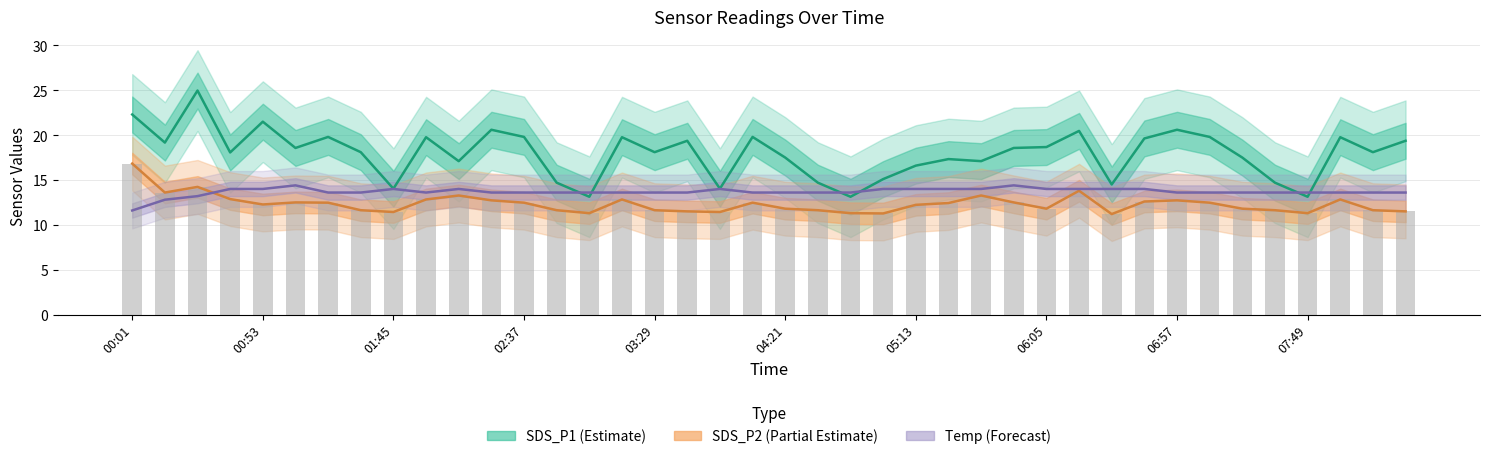

Reading left to right, transcribe all the data shown in this chart.

SDS_P1 (Estimate): 22.3	19.2	25.0	18.1	21.5	18.6	19.8	18.1	14.0	19.8	17.1	20.6	19.8	14.7	13.1	19.8	18.1	19.4	14.0	19.8	17.5	14.7	13.1	15.1	16.6	17.3	17.1	18.6	18.7	20.5	14.5	19.6	20.6	19.8	17.5	14.7	13.1	19.8	18.1	19.4
SDS_P2 (Partial Estimate): 16.8	13.6	14.2	12.9	12.3	12.5	12.5	11.6	11.4	12.8	13.3	12.7	12.5	11.6	11.3	12.8	11.6	11.5	11.4	12.5	11.8	11.6	11.3	11.3	12.2	12.4	13.3	12.5	11.8	13.8	11.2	12.6	12.7	12.5	11.8	11.6	11.3	12.8	11.6	11.5
Temp (Forecast): 11.6	12.8	13.2	14.0	14.0	14.4	13.6	13.6	14.0	13.6	14.0	13.6	13.6	13.6	13.6	13.6	13.6	13.6	14.0	13.6	13.6	13.6	13.6	14.0	14.0	14.0	14.0	14.4	14.0	14.0	14.0	14.0	13.6	13.6	13.6	13.6	13.6	13.6	13.6	13.6
SDS_P2 bars: 16.8	13.6	14.2	12.9	12.3	12.5	12.5	11.6	11.4	12.8	13.3	12.7	12.5	11.6	11.3	12.8	11.6	11.5	11.4	12.5	11.8	11.6	11.3	11.3	12.2	12.4	13.3	12.5	11.8	13.8	11.2	12.6	12.7	12.5	11.8	11.6	11.3	12.8	11.6	11.5